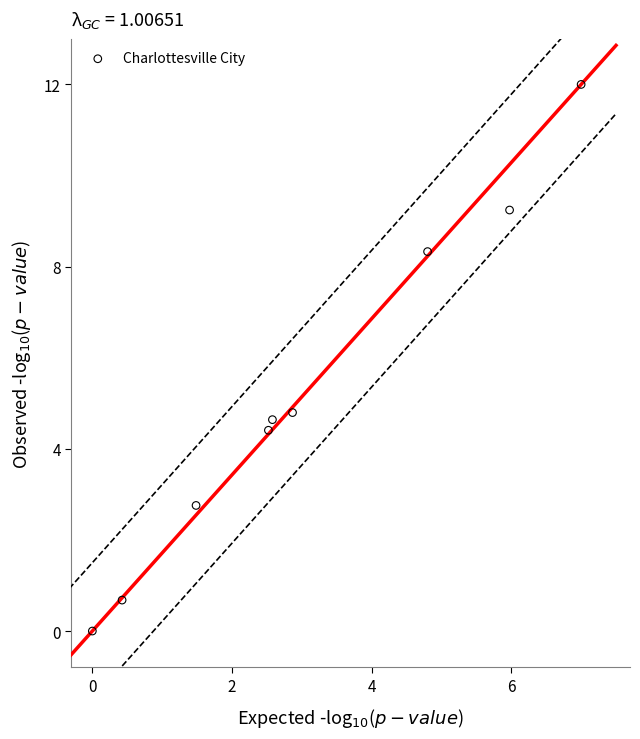

What is the average X value?

3.1